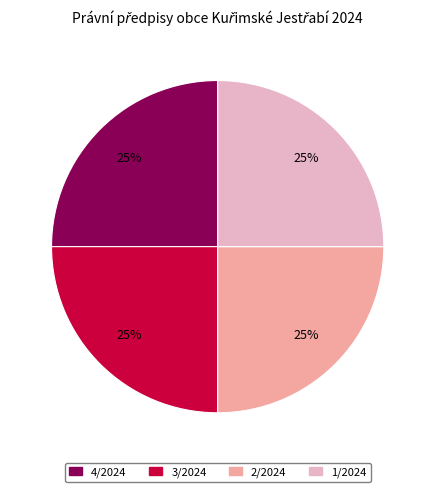

The 2/2024 slice represents 11% of the pie. True or false?

False